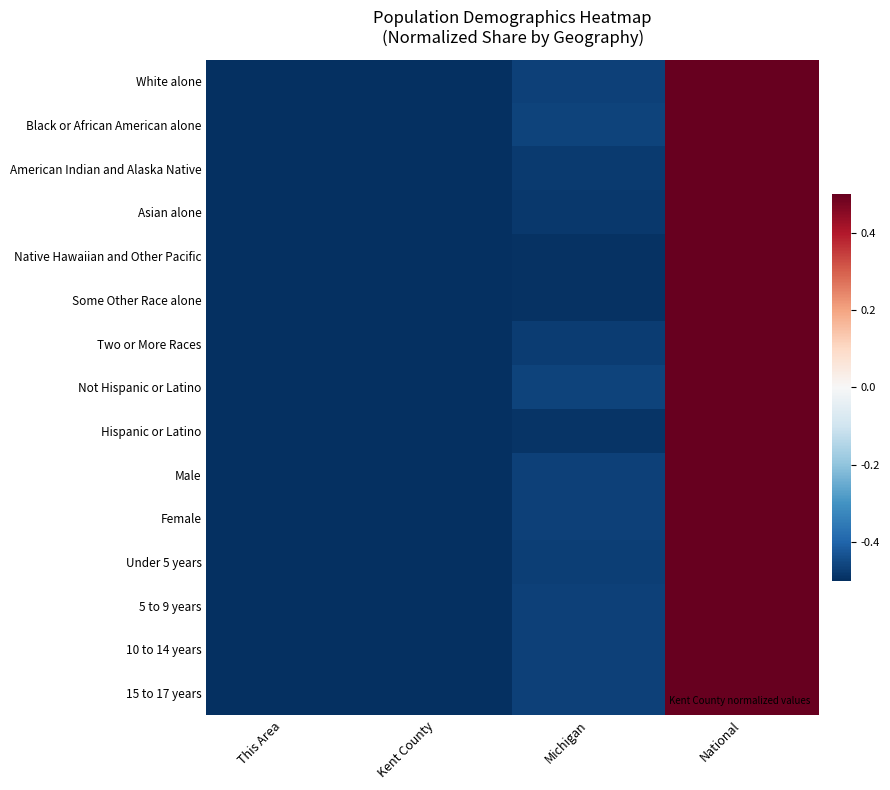

Which series changed the most between Kent County and Michigan?

Not Hispanic or Latino